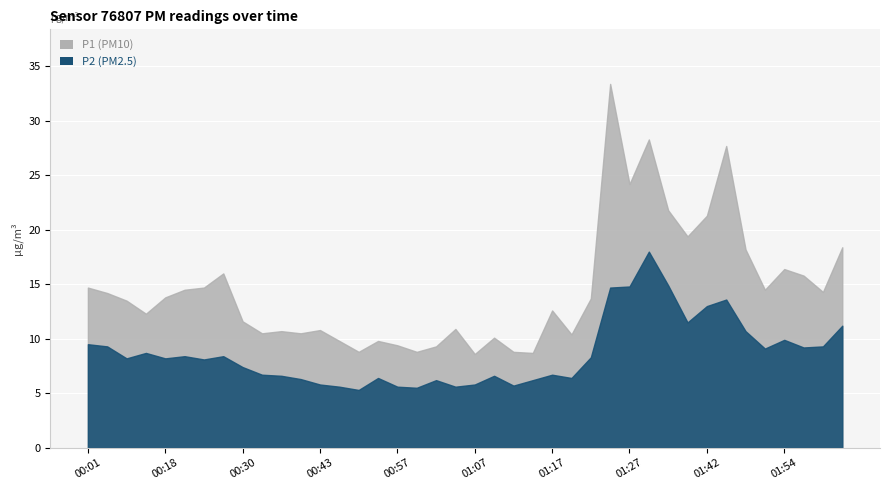

What are all the series names shown in the legend?

P1, P2